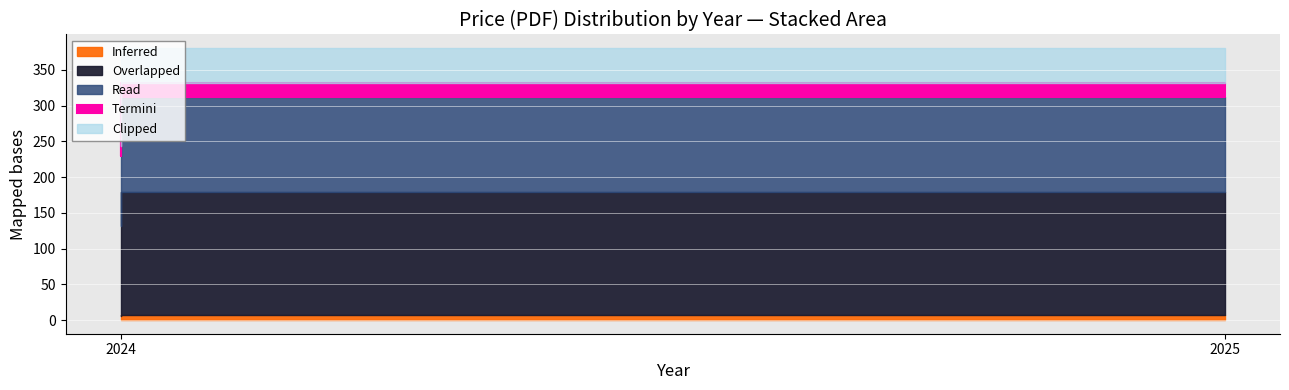

How many categories are shown in the chart?

13